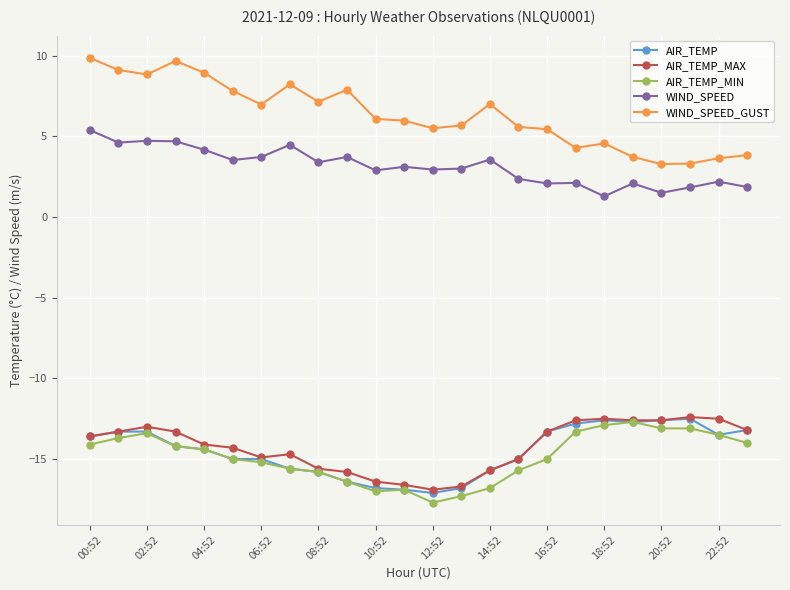

True or false: AIR_TEMP_MAX has more than 0 interior local peaks.

True